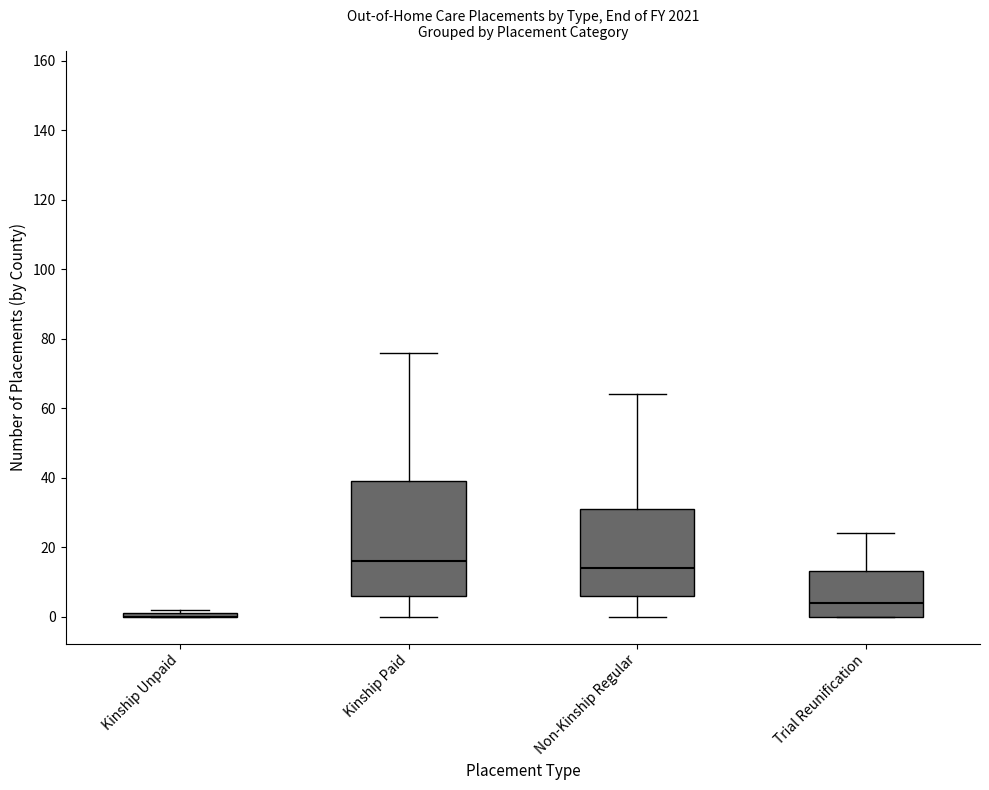

Reading left to right, read every box against the y-axis: the position of its median line, the range the box covers, and the ends of its whiskers. The values are not printed on the chart, so give them approximately, as read against the axis.

Kinship Unpaid: box collapsed to a line at 0, whiskers 0 to 2
Kinship Paid: median 16, box 6 to 40, whiskers 0 to 76
Non-Kinship Regular: median 14, box 6 to 32, whiskers 0 to 64
Trial Reunification: median 4, box 0 to 14, whiskers 0 to 24